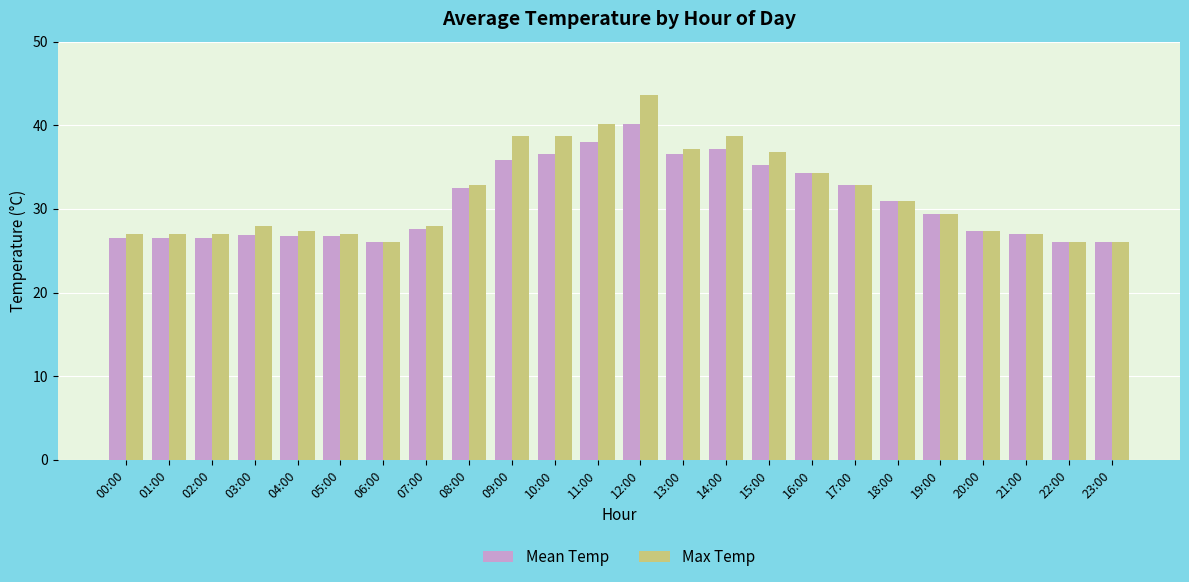

What are all the series names shown in the legend?

Mean Temp, Max Temp